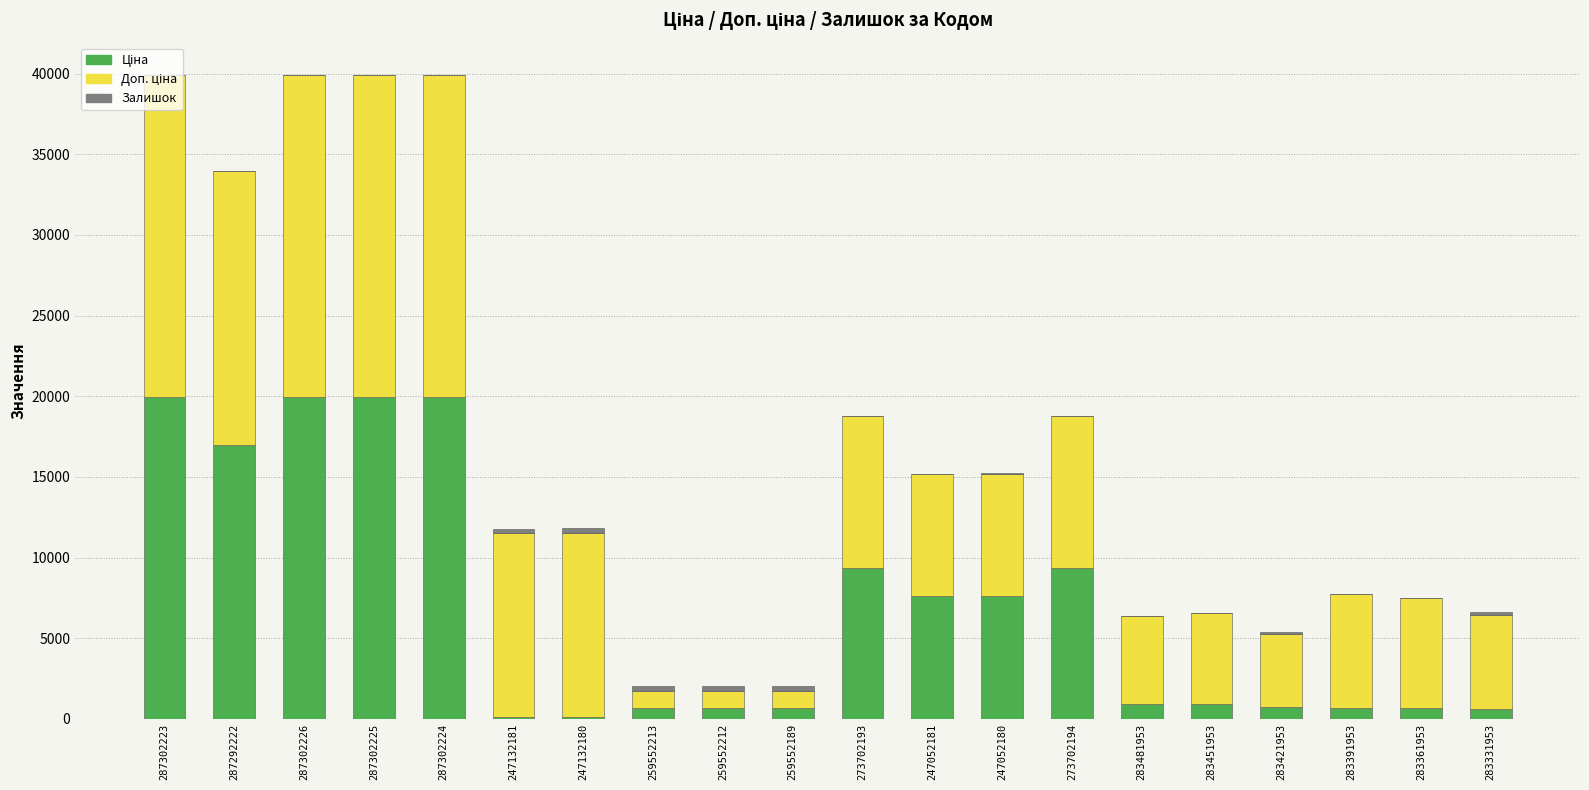

Count the number of categories in the chart.

20